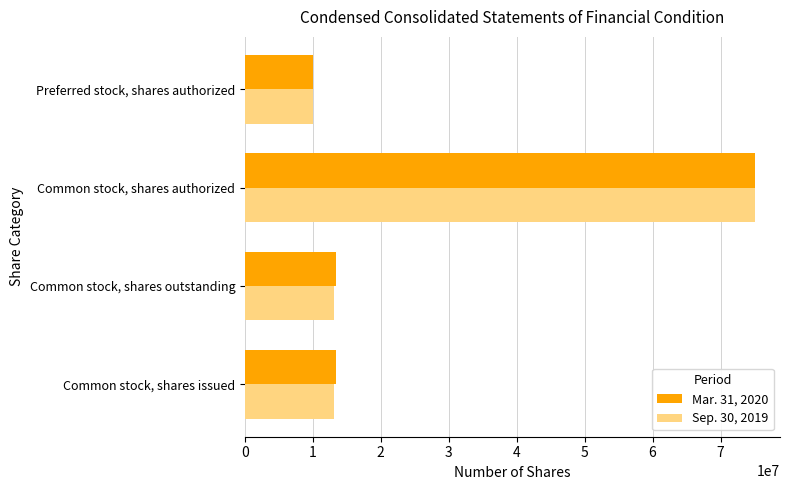

Rank the series by their average value, from lowest to highest.

Sep. 30, 2019, Mar. 31, 2020